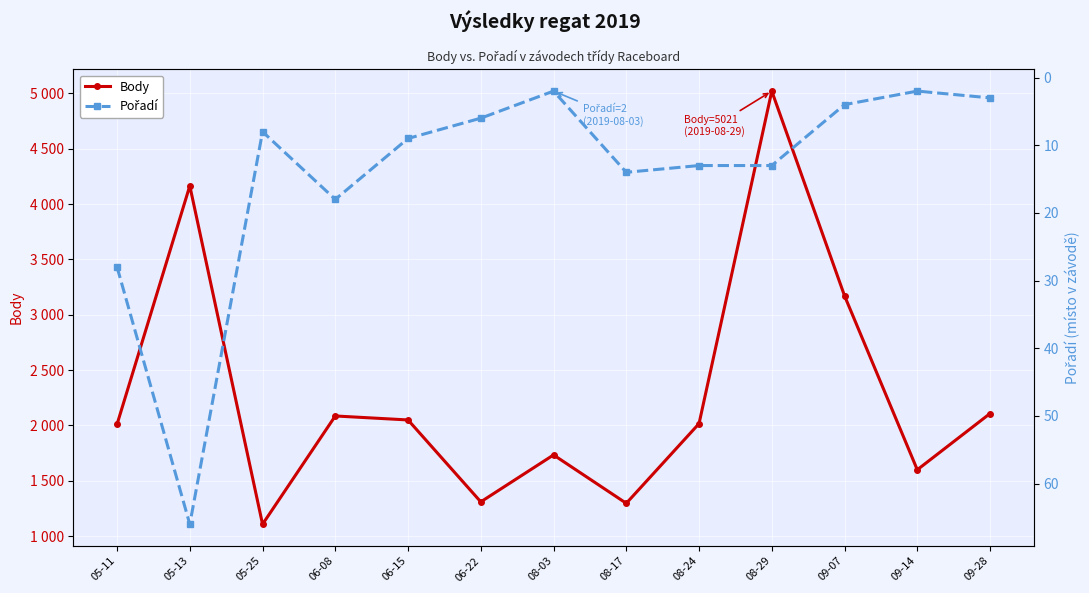

Which category has the highest value in the Body series?

08-29